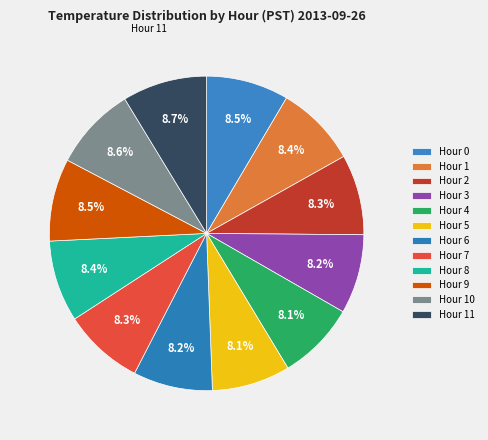

Is Hour 10 the majority of the pie?

No